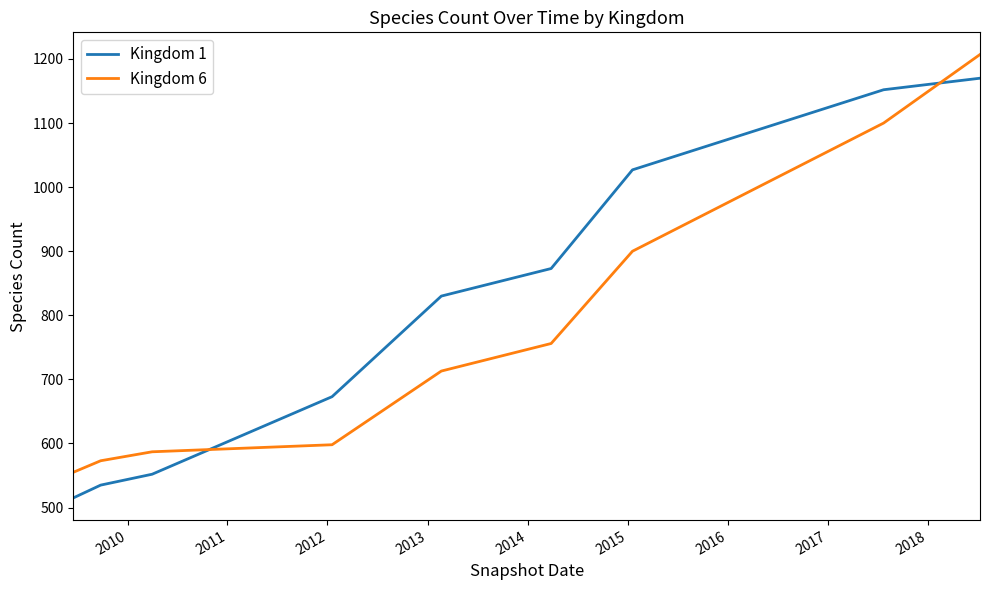

What is the minimum value shown in the chart?

515